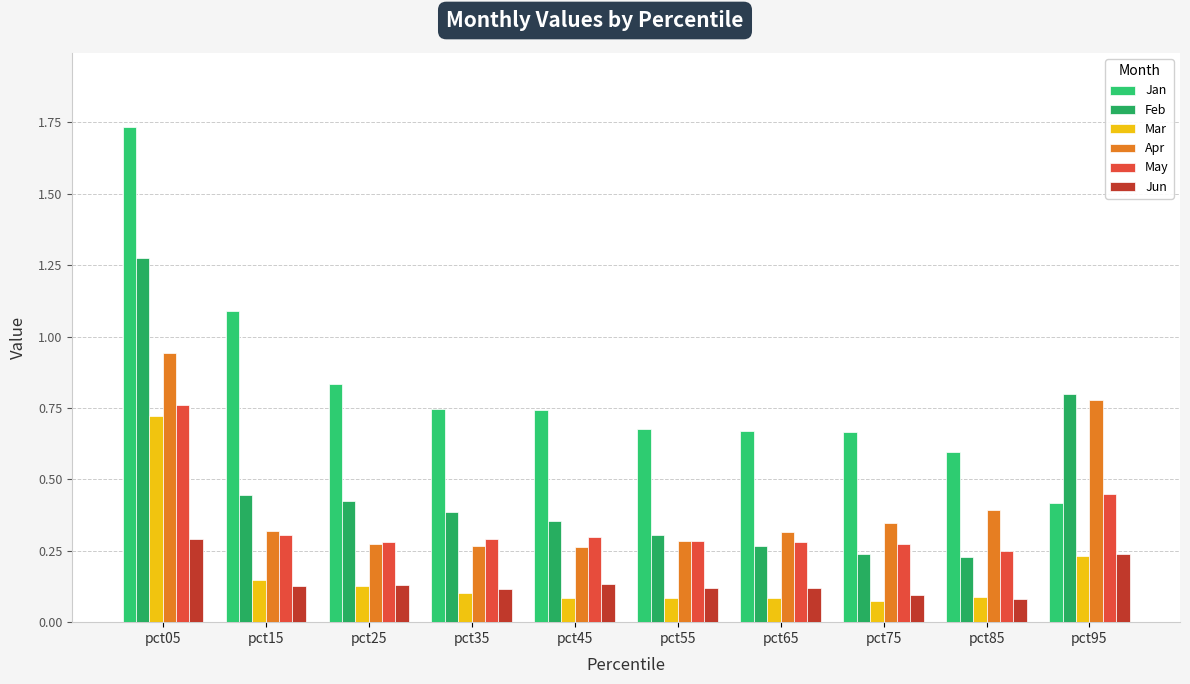

Which category has the highest value in the Feb series?

pct05